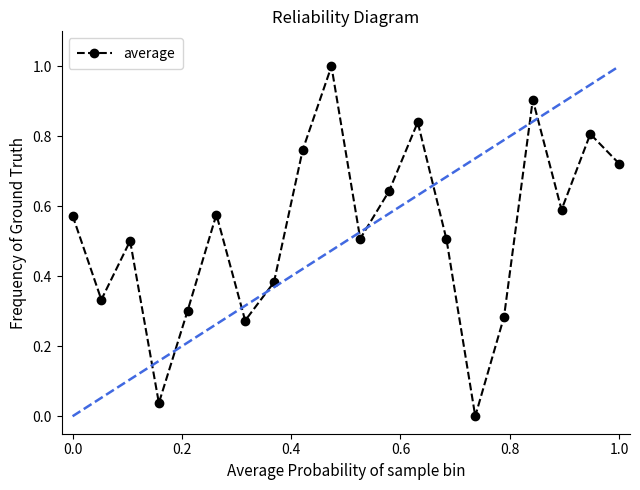

What is the value of the 3rd point from the left?

0.5